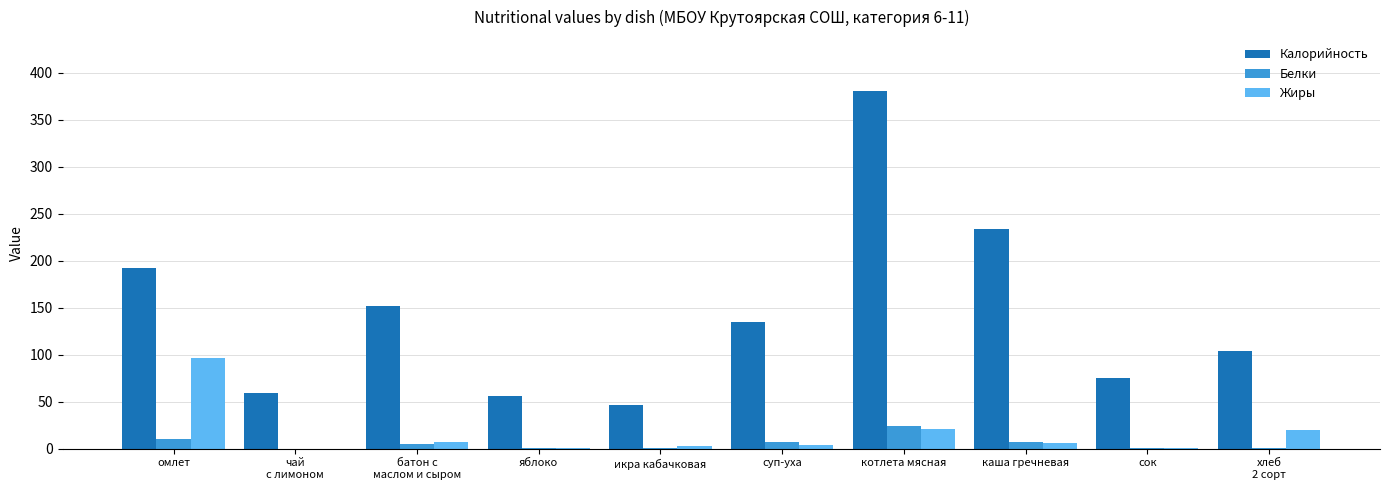

At which category does the chart reach its peak across all series?

котлета мясная